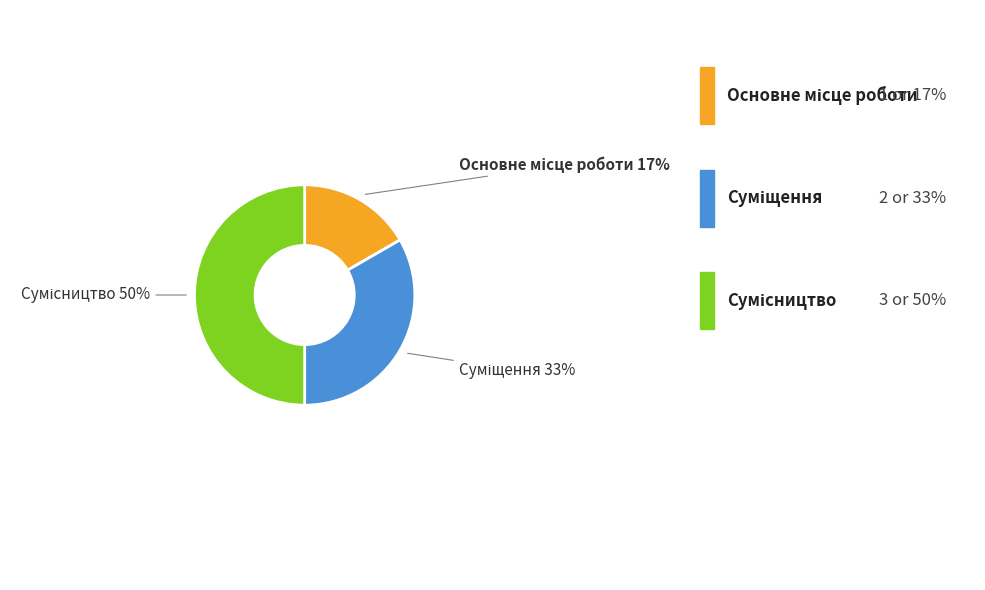

To the nearest percent, what is the difference between the largest and smallest slice percentages?

33%